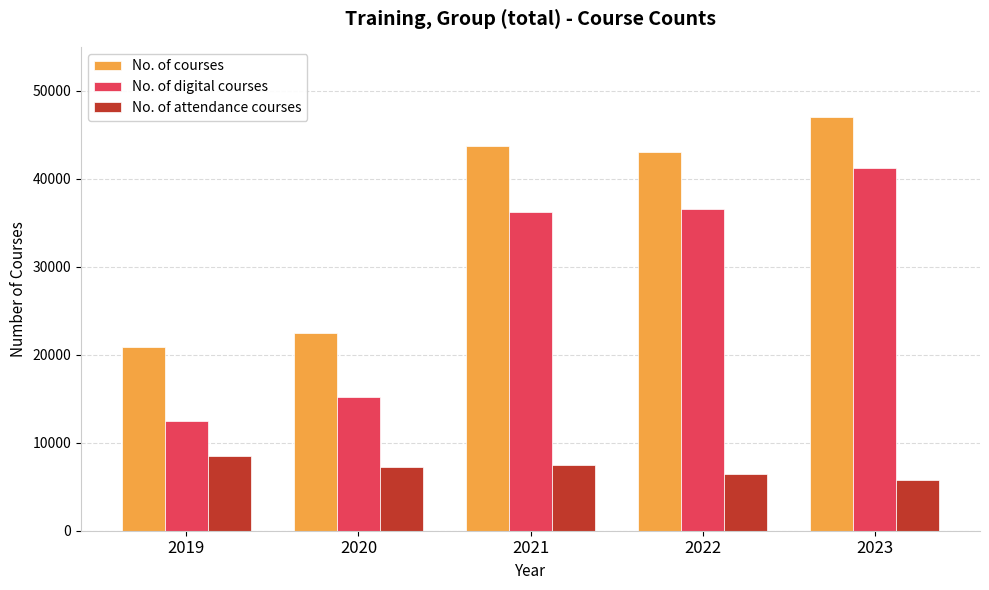

What is the difference between the maximum and second lowest values in the No. of courses series?

24535